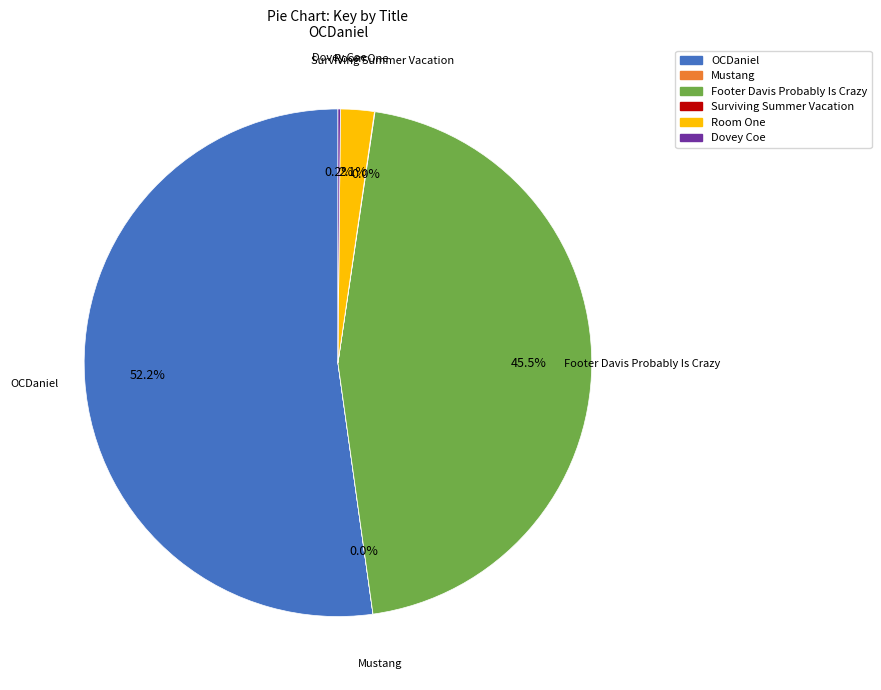

Which slice is the largest?

OCDaniel